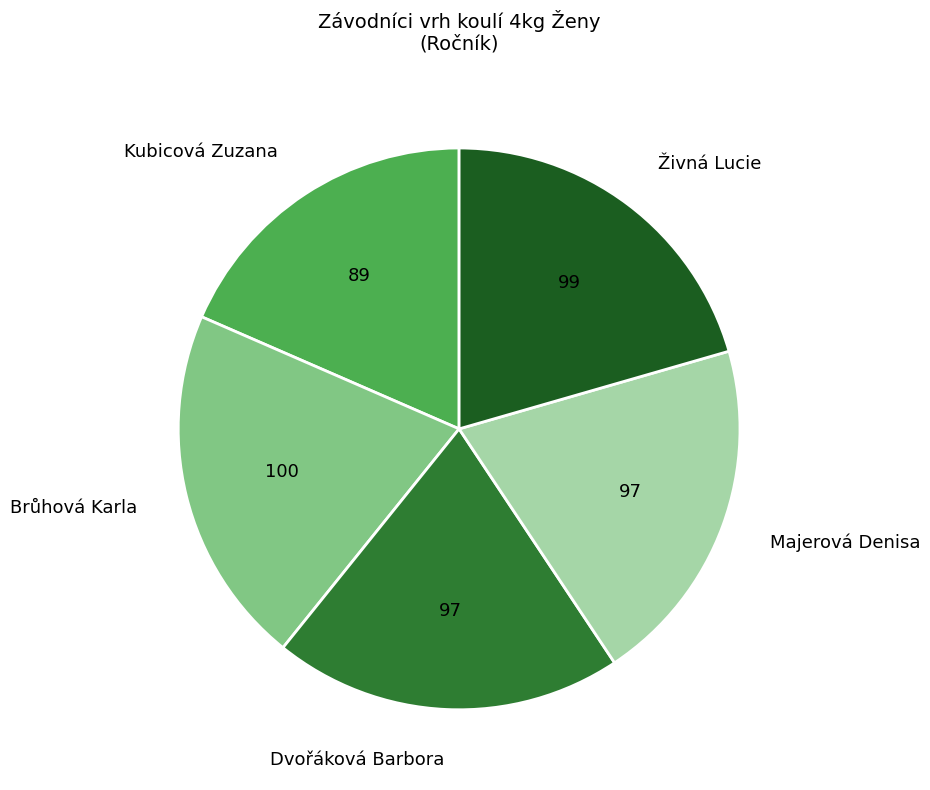

Is there any slice that represents more than half of the pie?

No